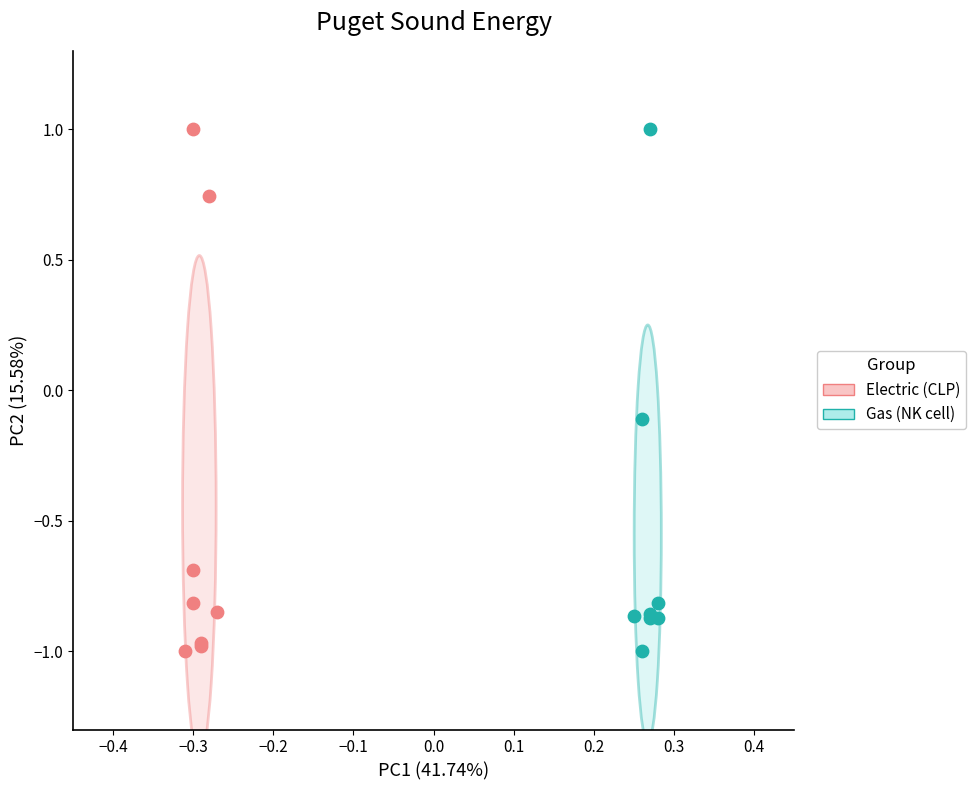

What are all the series names shown in the legend?

Electric (CLP), Gas (NK cell)